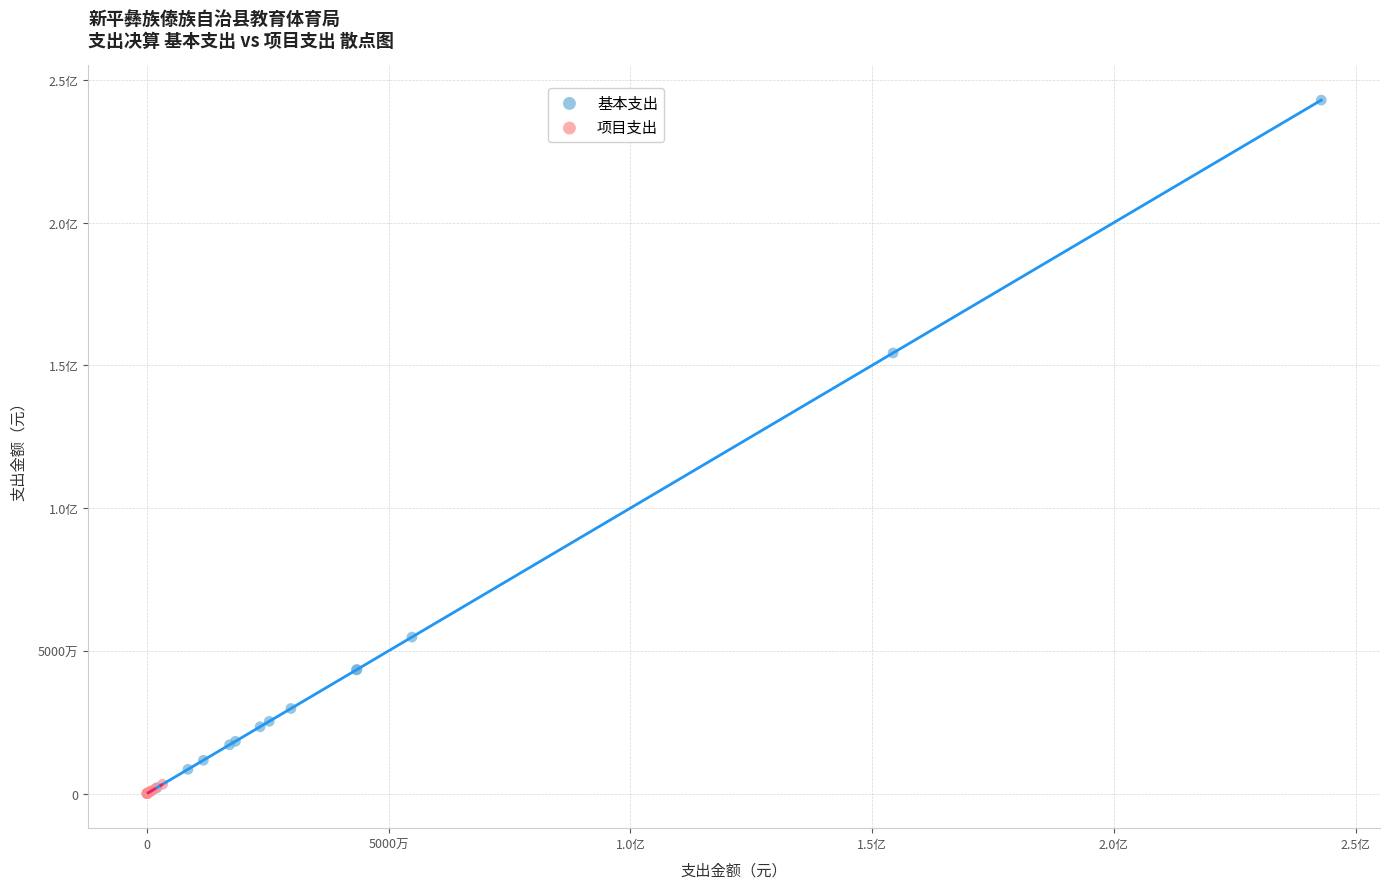

What are all the series names shown in the legend?

基本支出, 项目支出